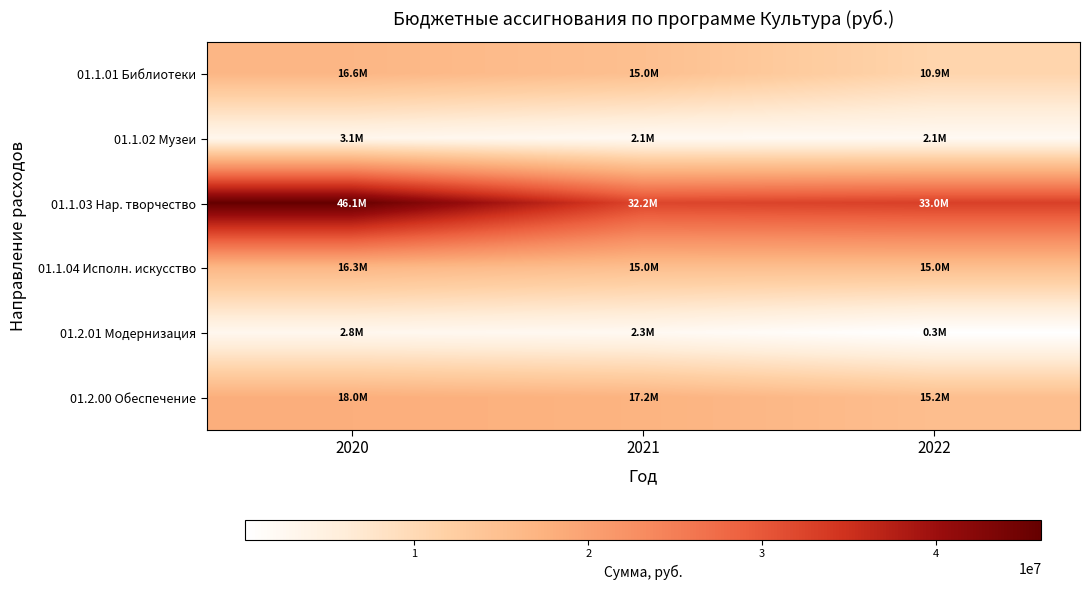

At which category does the chart reach its peak across all series?

2020